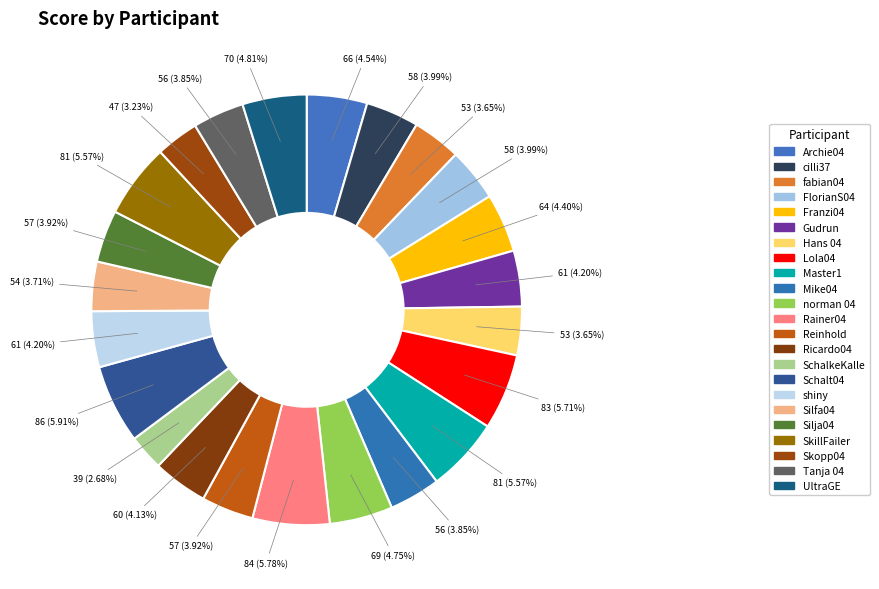

Which category has the smallest portion of the pie?

SchalkeKalle